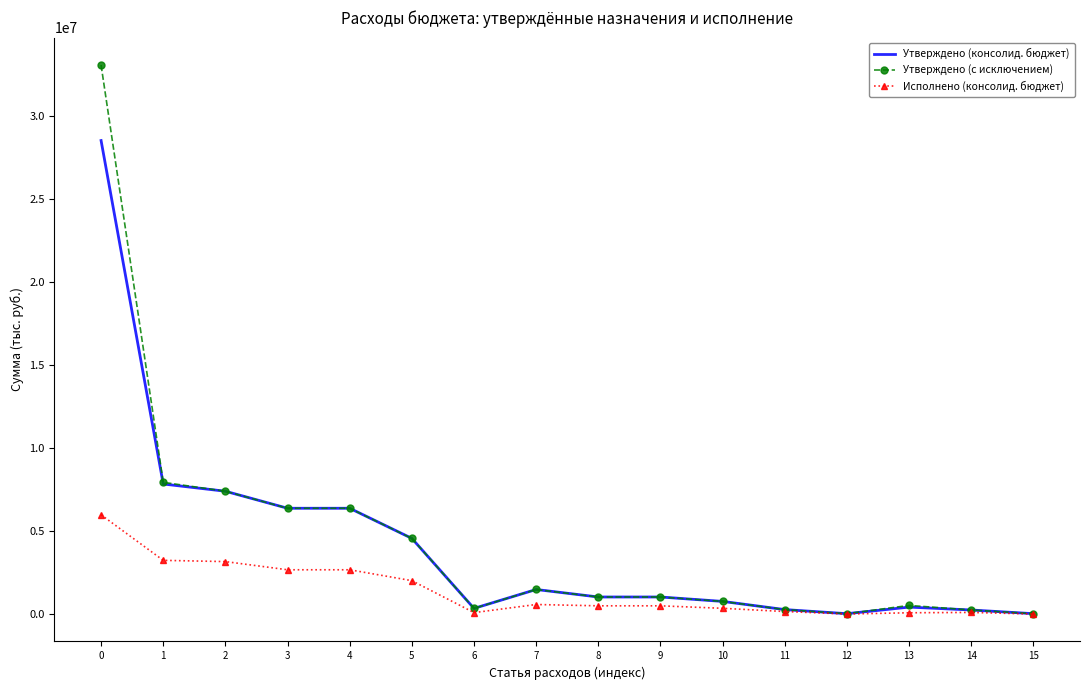

What is the greatest value displayed?

33077061.4